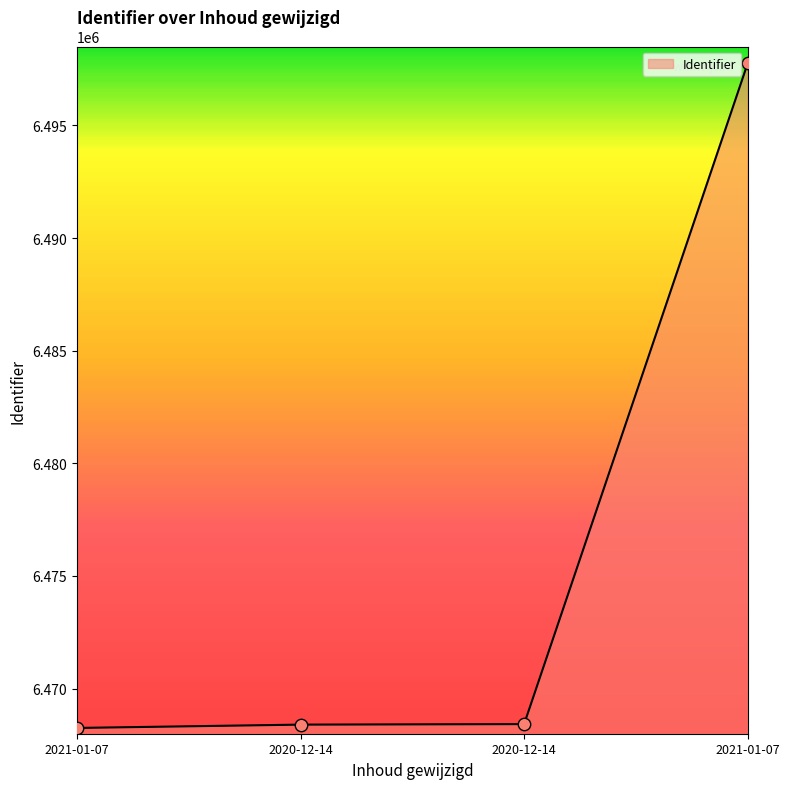

How many values are below 6468427?

2